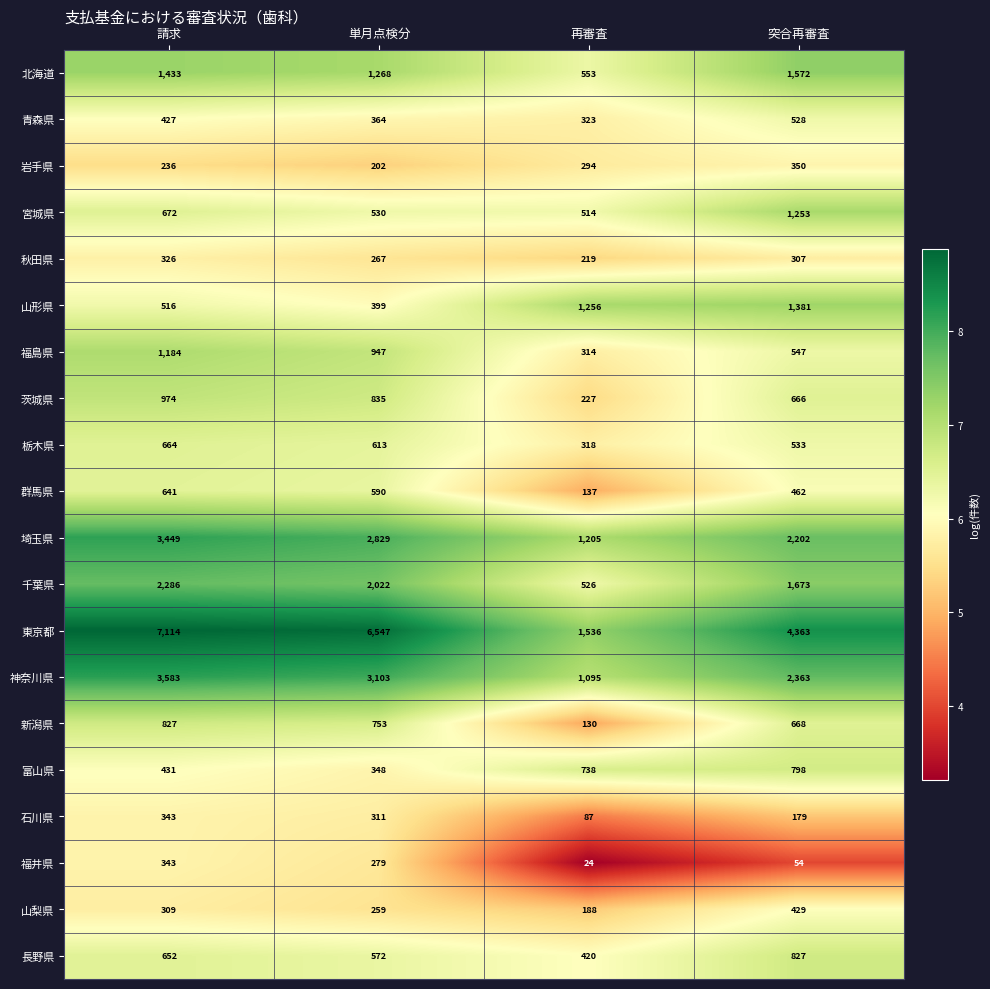

At which label does 福島県 reach its minimum?

再審査